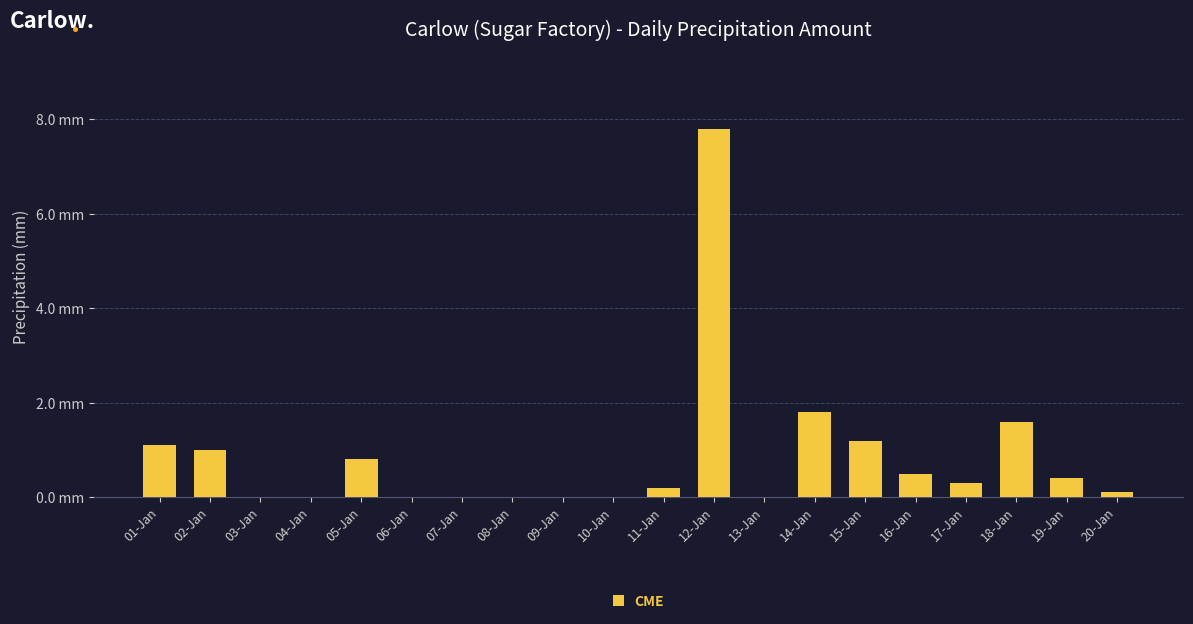

Which category has the lowest value across all series?

03-Jan